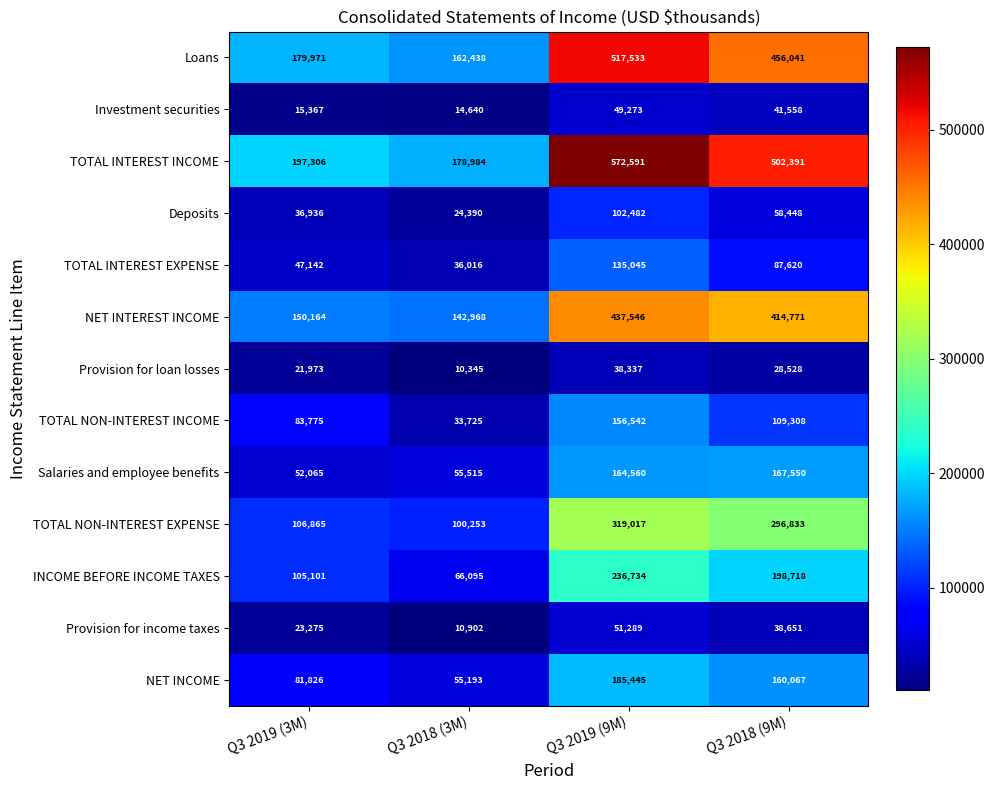

At how many categories does at least one series exceed 216276?

2